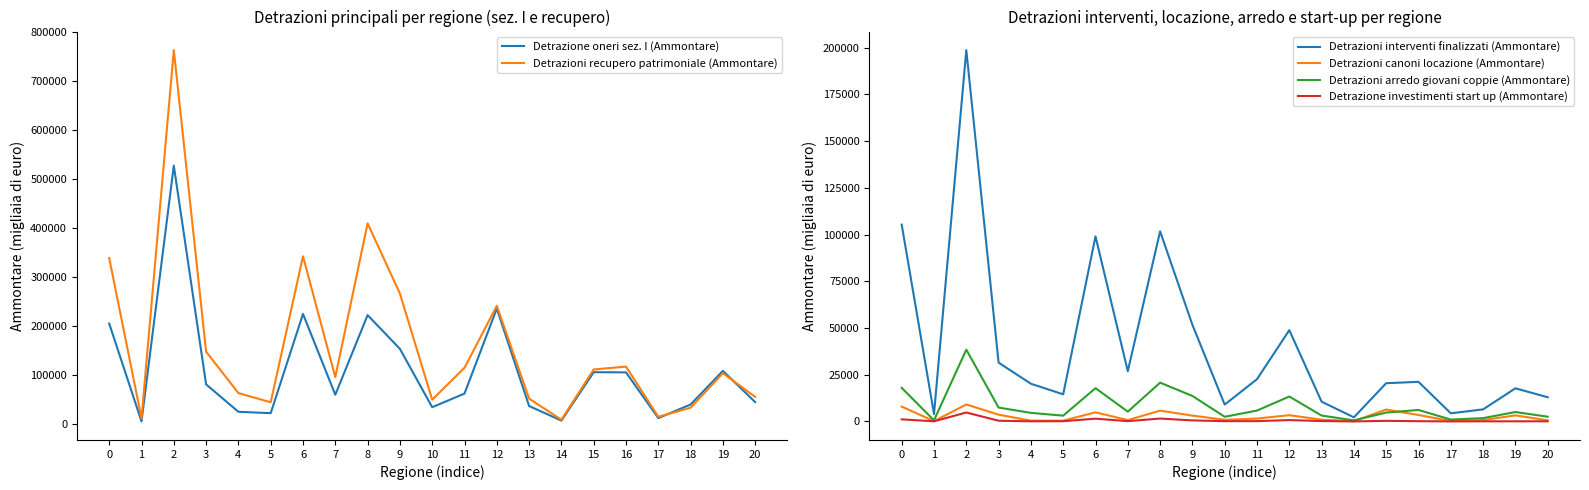

At which category does Detrazione investimenti start up (Ammontare) reach its first local peak?

2